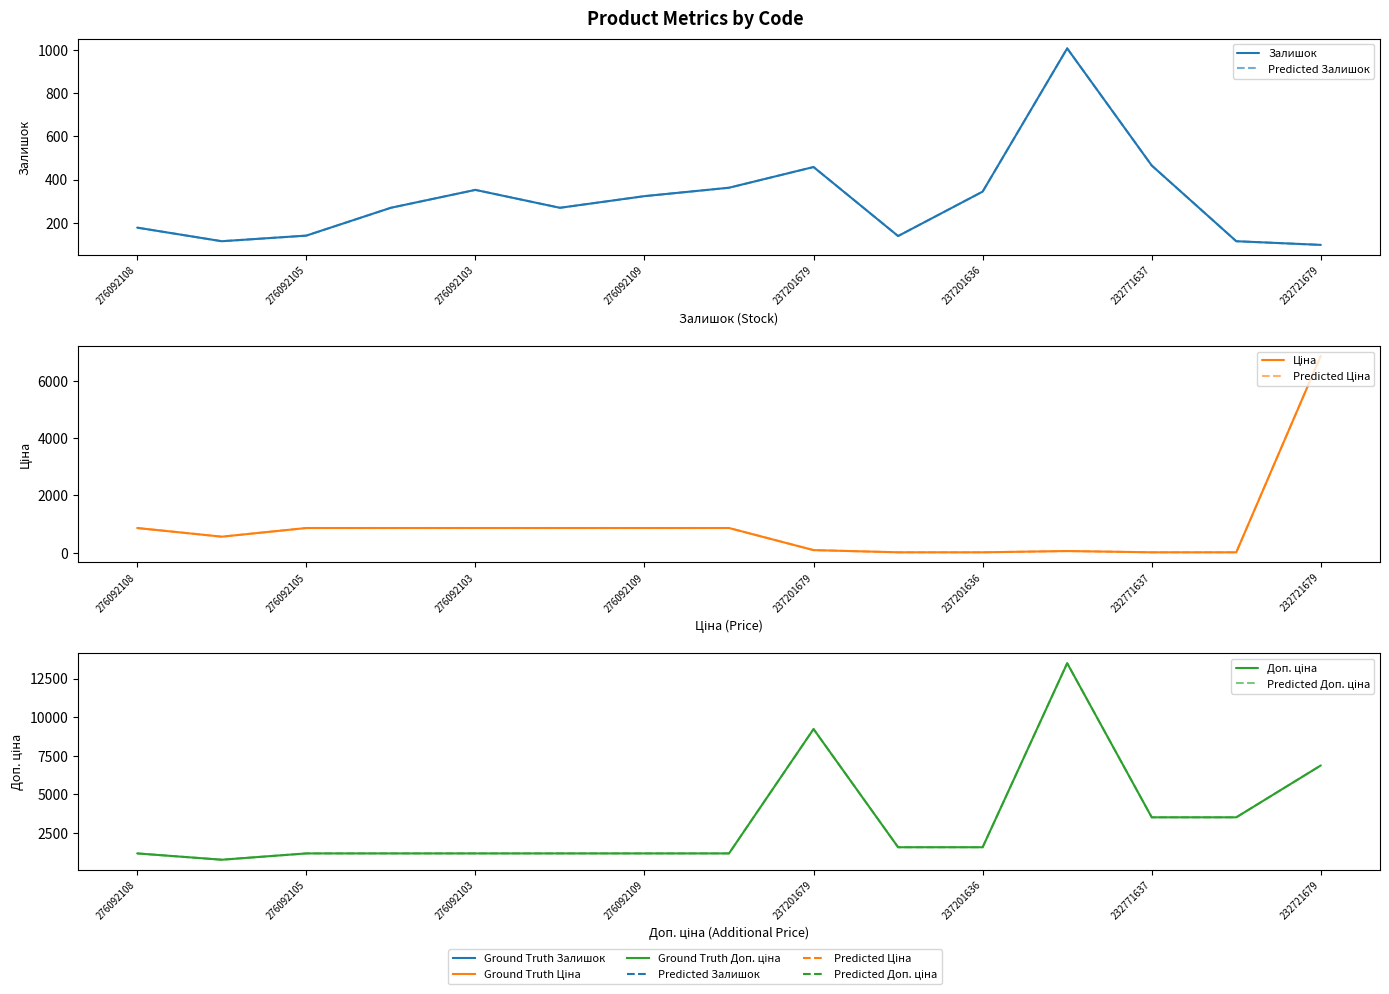

Reading right to left, what are all the values shown in this chart?

Залишок: 97.0	114.0	465.0	1008.0	344.0	138.0	458.0	362.0	323.0	269.0	352.0	269.0	140.0	114.0	177.0
Predicted Залишок: 97.0	114.0	465.0	1008.0	344.0	138.0	458.0	362.0	323.0	269.0	352.0	269.0	140.0	114.0	177.0
Ціна: 6869.4	15.6	15.6	60.0	15.7	15.7	92.3	862.8	862.8	862.8	862.8	862.8	862.8	560.8	862.8
Predicted Ціна: 6869.4	15.6	15.6	60.0	15.7	15.7	92.3	862.8	862.8	862.8	862.8	862.8	862.8	560.8	862.8
Доп. ціна: 6869.4	3508.0	3508.0	13493.2	1569.0	1569.0	9227.0	1169.2	1169.2	1169.2	1169.2	1169.2	1169.2	760.0	1169.2
Predicted Доп. ціна: 6869.4	3508.0	3508.0	13493.2	1569.0	1569.0	9227.0	1169.2	1169.2	1169.2	1169.2	1169.2	1169.2	760.0	1169.2